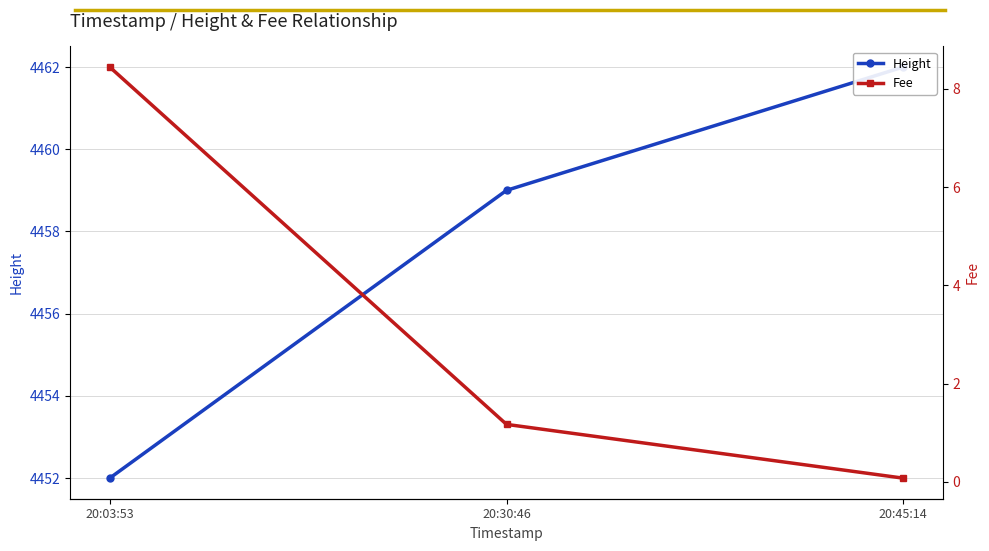

Rank the series at 20:30:46 from highest to lowest value.

Height, Fee